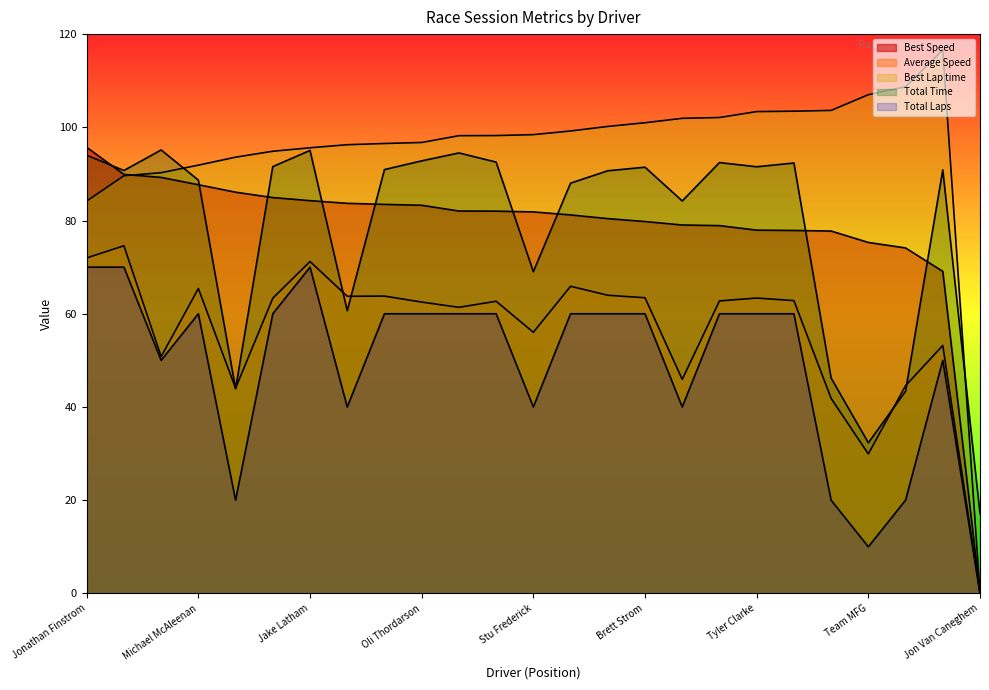

What is the value of the Best Lap time point at the 8th from the left?

96.3